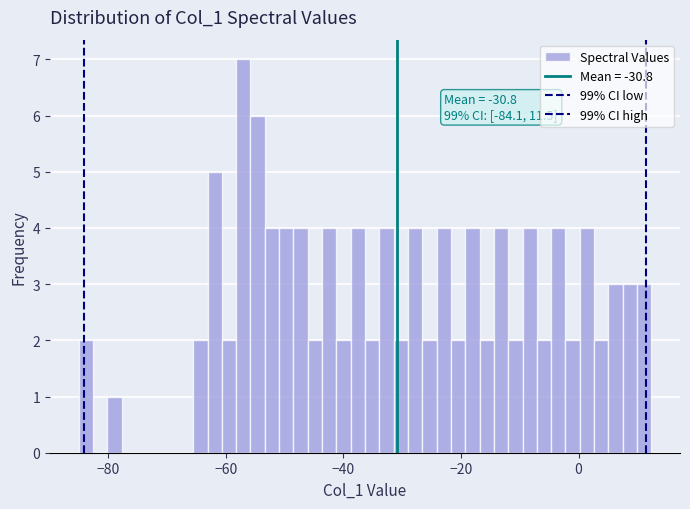

Around what value on the x-axis is the tallest bar? Give the approximate position of its centre, as read against the axis.

-58